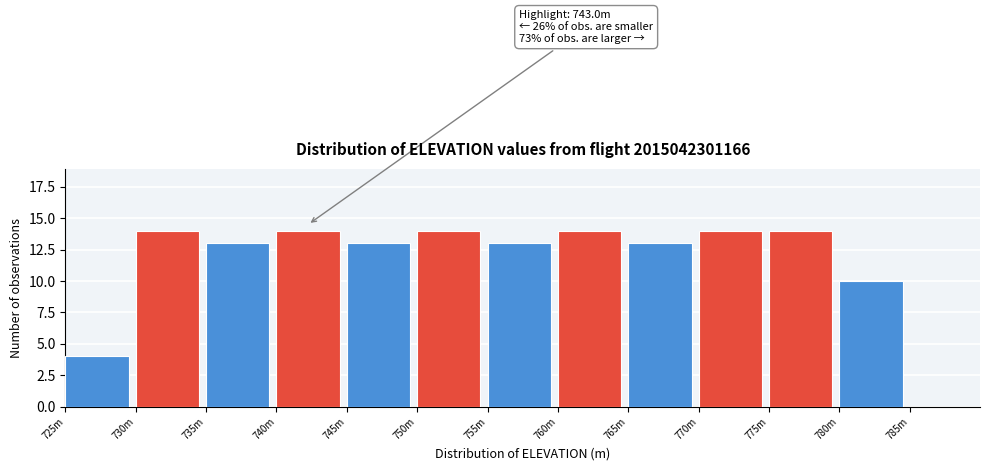

Reading left to right, what are all the values shown in this chart?

725m=4	730m=14	735m=13	740m=14	745m=13	750m=14	755m=13	760m=14	765m=13	770m=14	775m=14	780m=10	785m=0